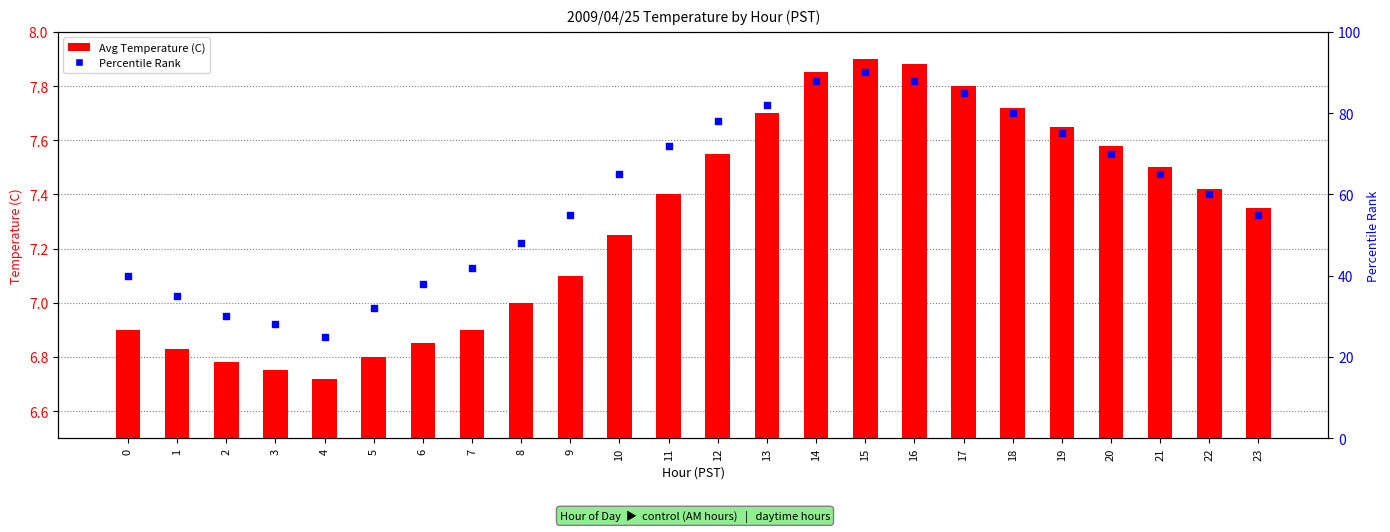

Which series has the largest Y range (max minus min)?

Percentile Rank